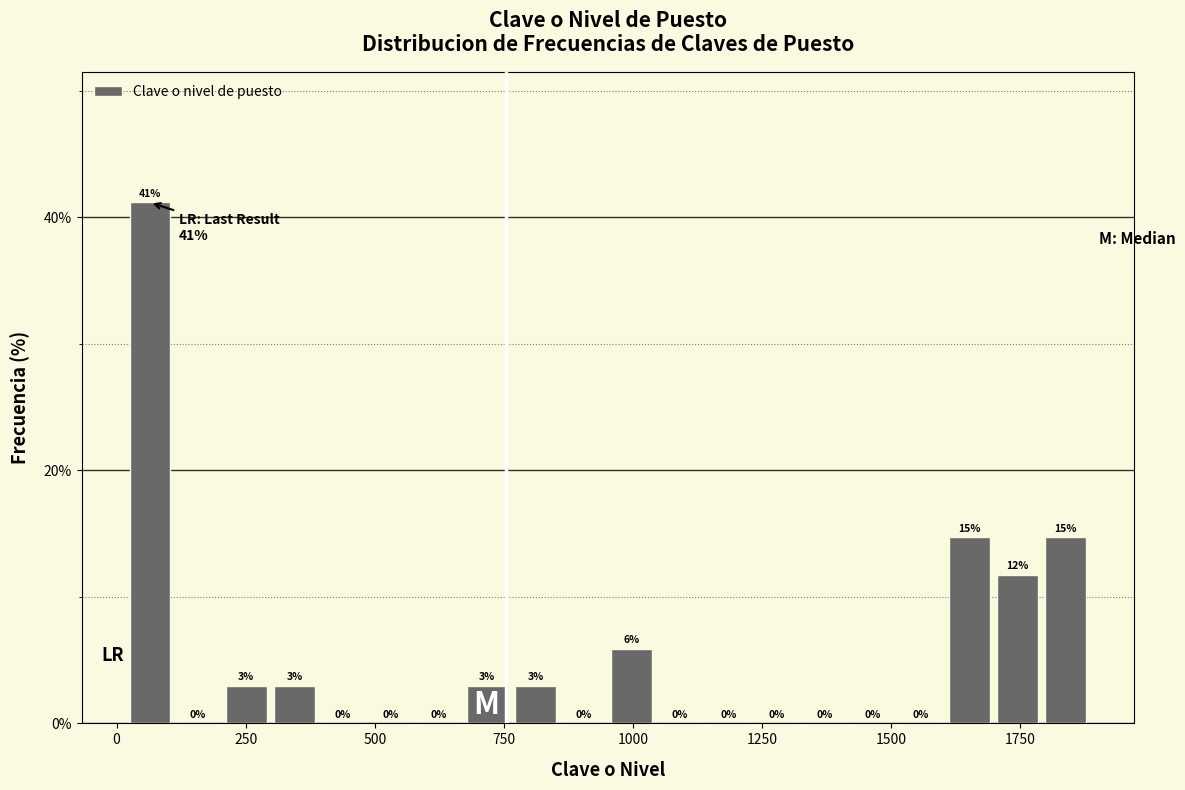

Read against the x-axis, roughly where is the centre of the tallest bar?

50